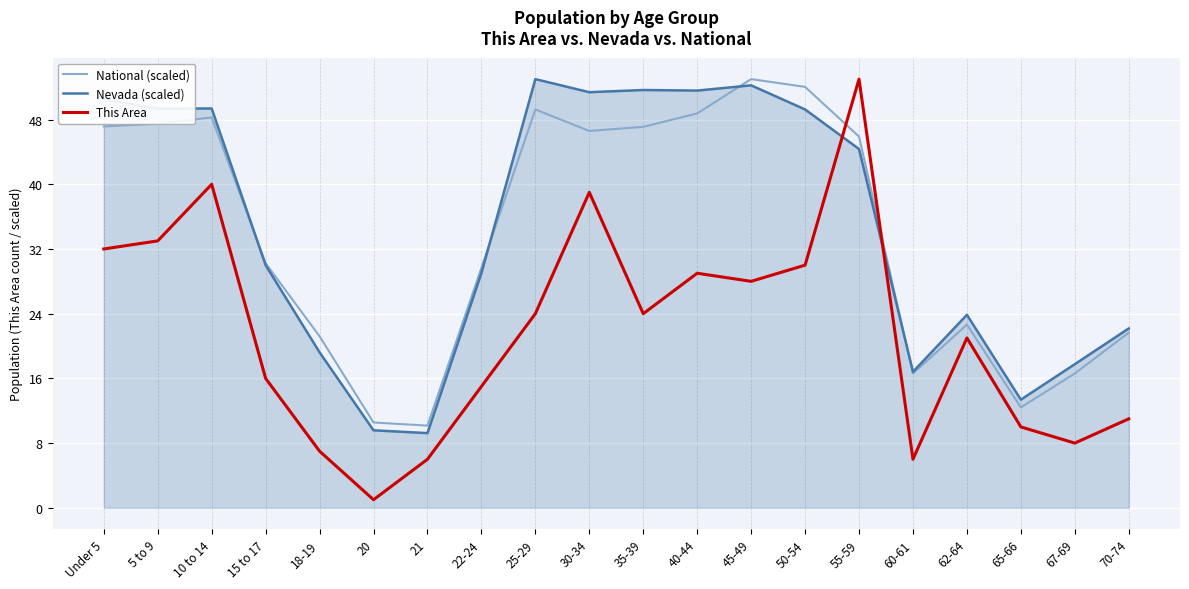

The Nevada (scaled) series shows 13.4 at 65-66. True or false?

True